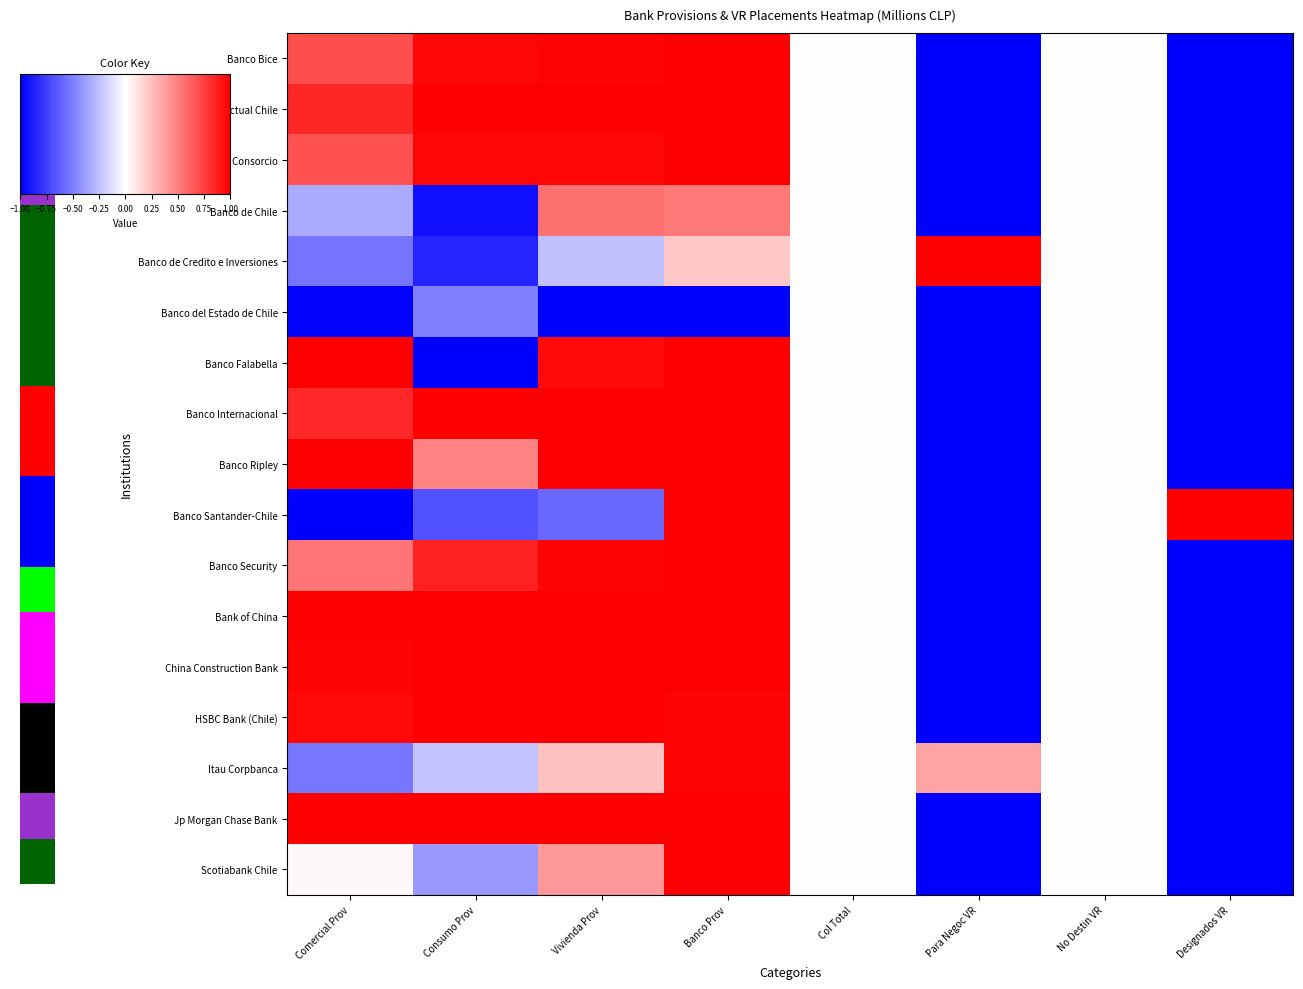

Rank the series by their maximum value, from highest to lowest.

Banco Bice, Banco BTG Pactual Chile, Banco Consorcio, Banco de Credito e Inversiones, Banco Falabella, Banco Internacional, Banco Ripley, Banco Santander-Chile, Banco Security, Bank of China, China Construction Bank, HSBC Bank (Chile), Jp Morgan Chase Bank, Scotiabank Chile, Itau Corpbanca, Banco de Chile, Banco del Estado de Chile